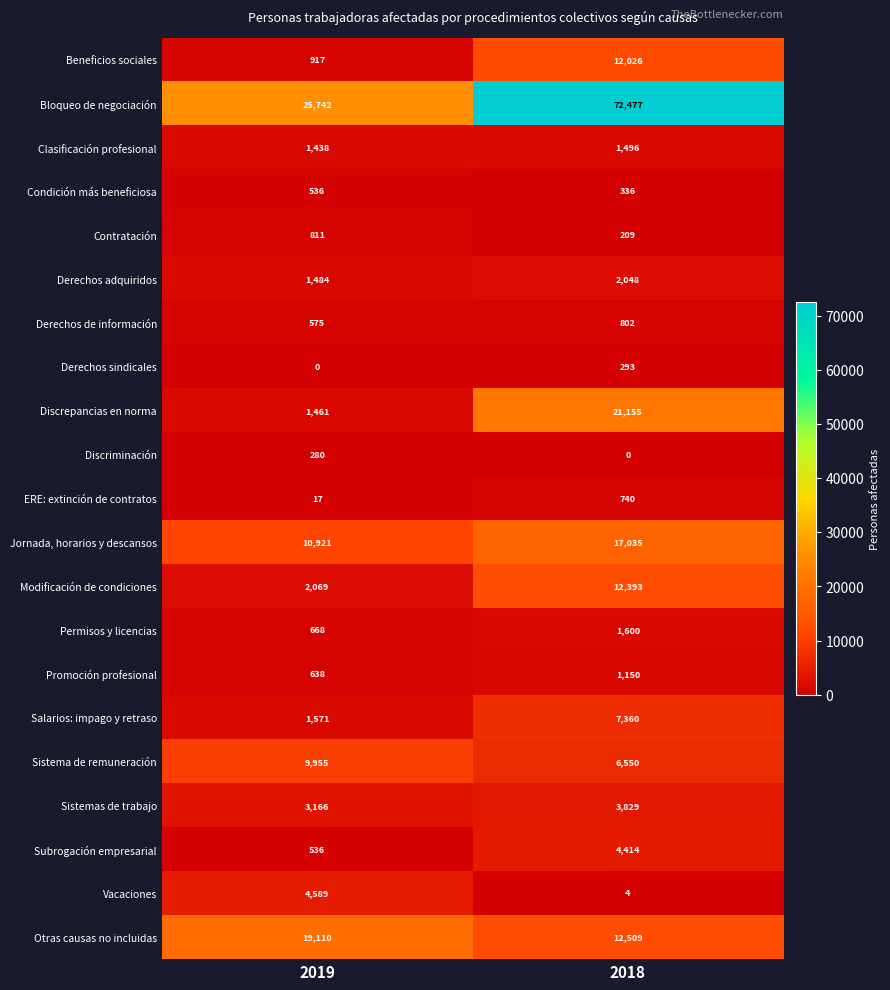

List the series in order of their peak value, highest first.

Bloqueo de negociación, Discrepancias en norma, Otras causas no incluidas, Jornada, horarios y descansos, Modificación de condiciones, Beneficios sociales, Sistema de remuneración, Salarios: impago y retraso, Vacaciones, Subrogación empresarial, Sistemas de trabajo, Derechos adquiridos, Permisos y licencias, Clasificación profesional, Promoción profesional, Contratación, Derechos de información, ERE: extinción de contratos, Condición más beneficiosa, Derechos sindicales, Discriminación